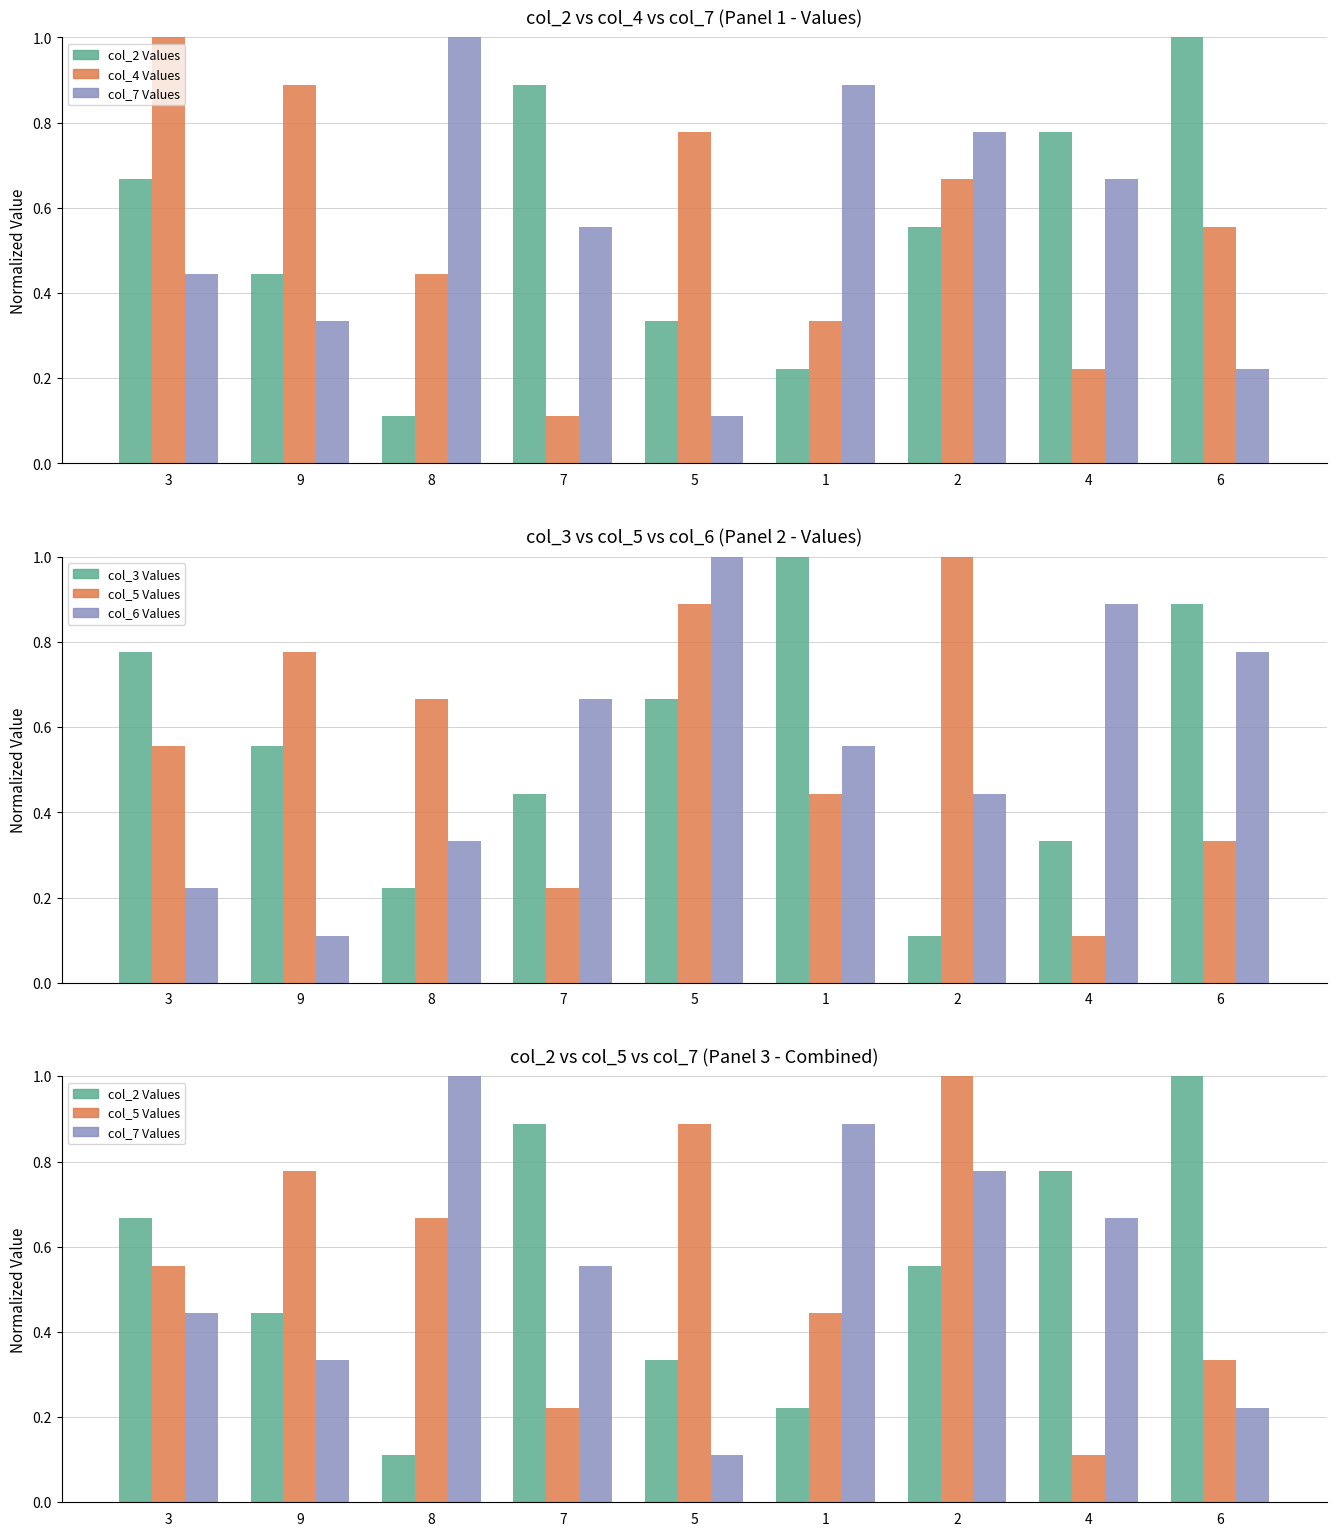

What position from the left is 2?

7